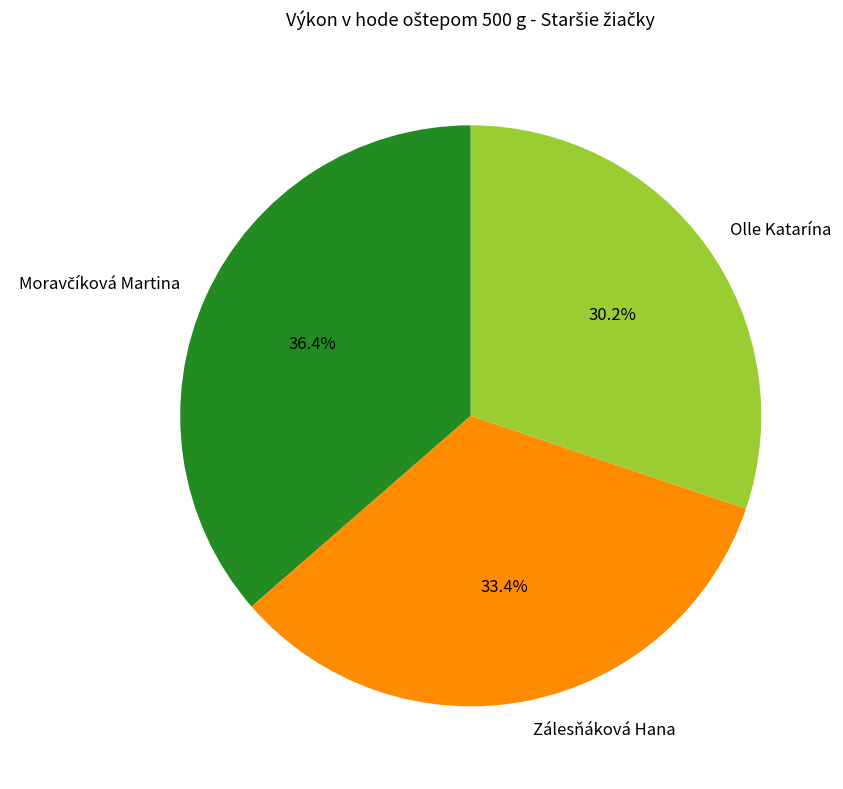

Between Zálesňáková Hana and Olle Katarína, which is larger?

Zálesňáková Hana